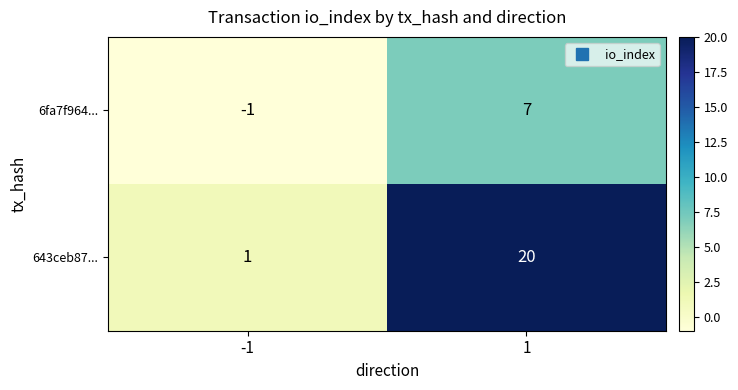

Rank the series at 1 from lowest to highest value.

6fa7f964..., 643ceb87...